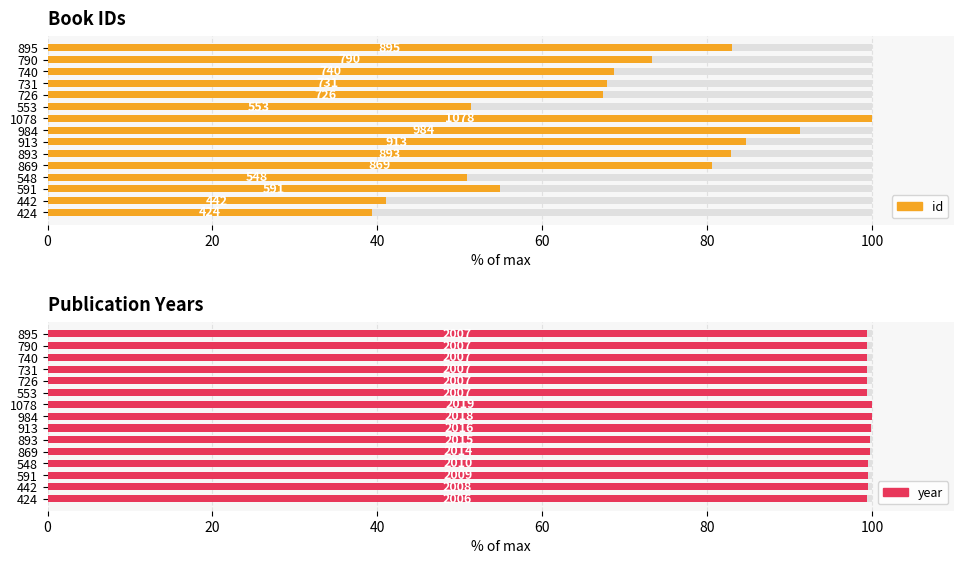

Does the chart contain stacked bars?

No